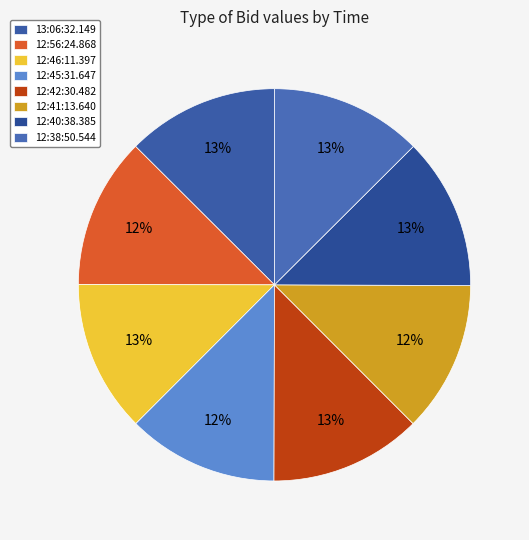

Which has a higher value, 12:45:31.647 or 12:41:13.640?

12:45:31.647